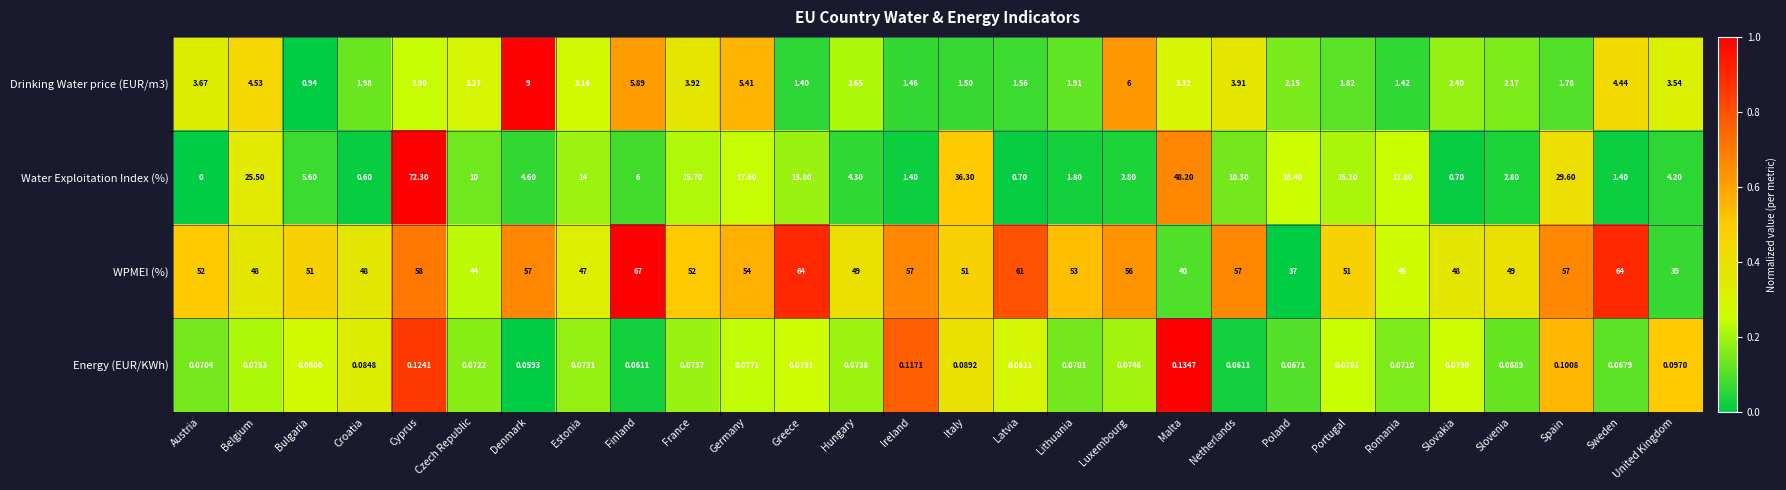

Which category has the highest value in the Energy (EUR/KWh) series?

Malta